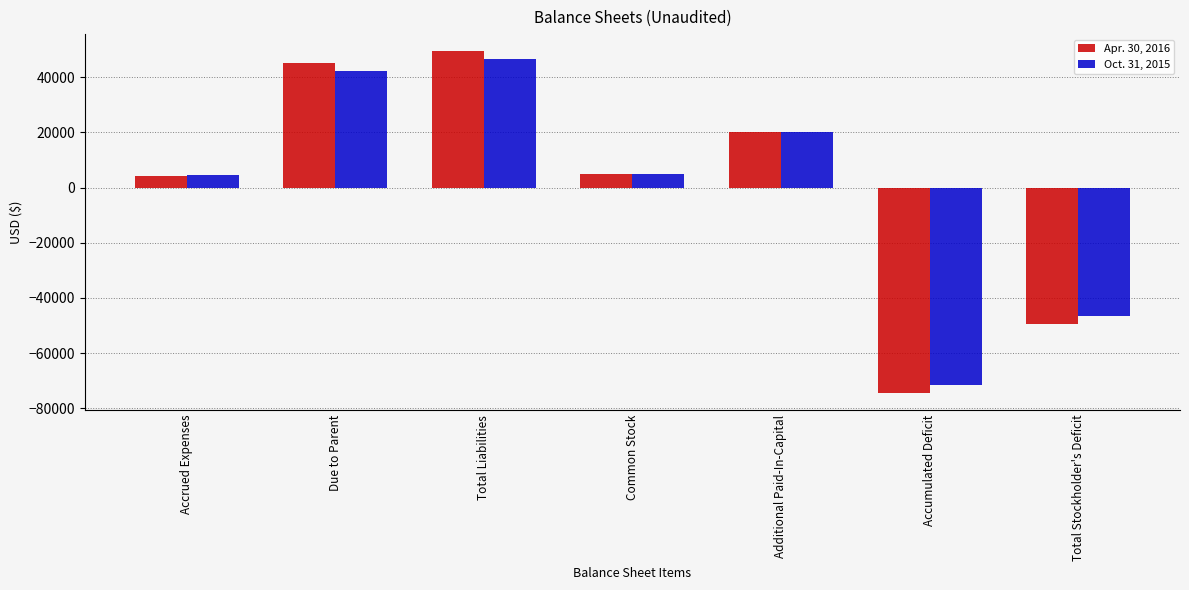

What is the total value across all series at Accumulated Deficit?

-145968